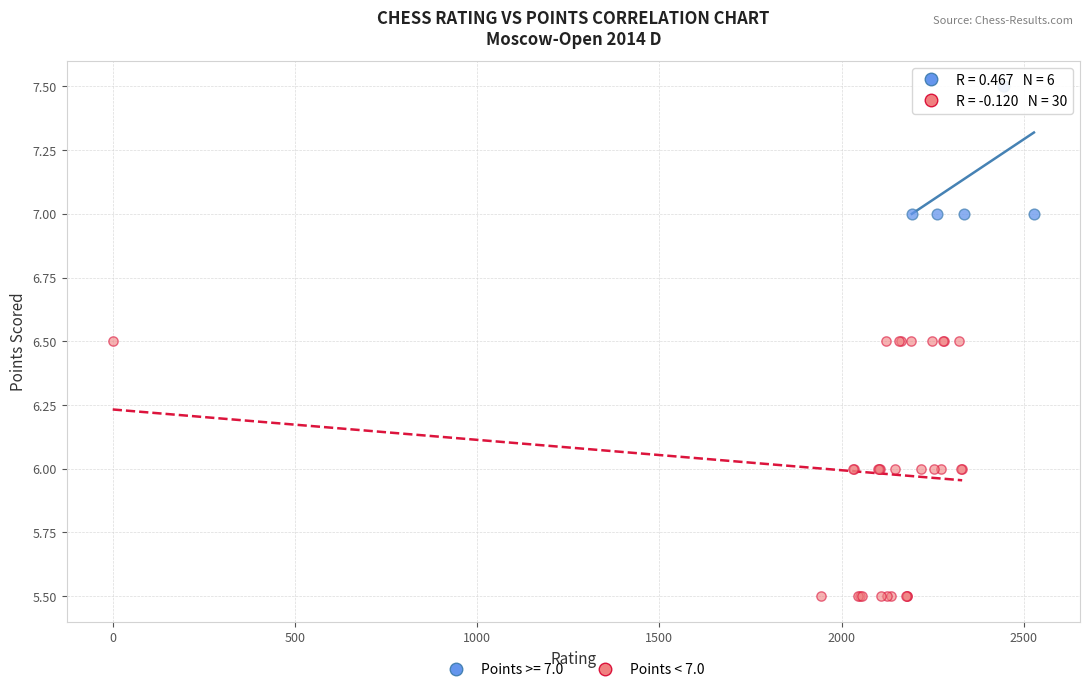

Which series reaches the minimum Y coordinate?

Points < 7.0